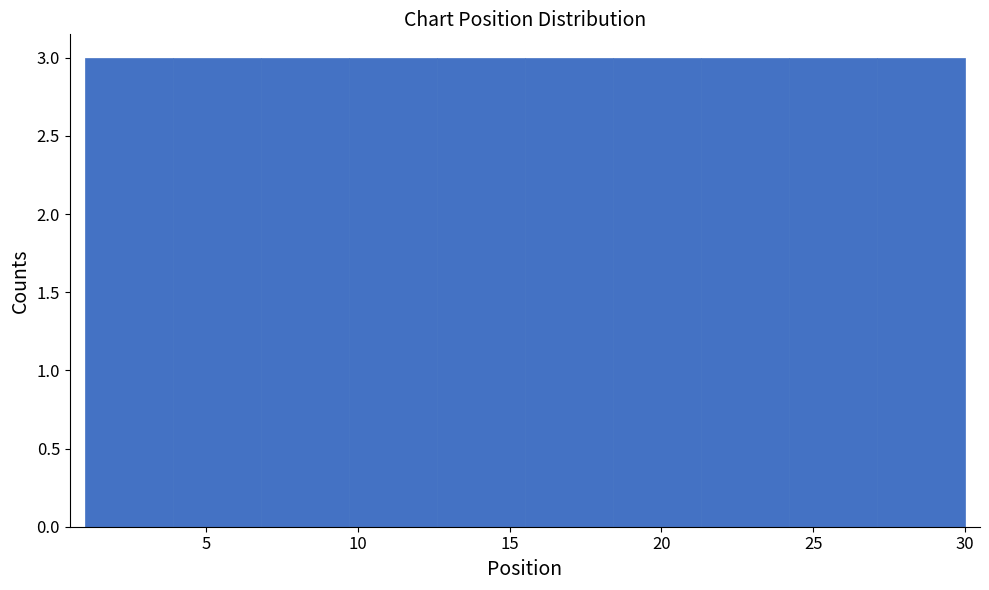

Reading left to right, list every bar in this chart as the range it spans on the x-axis followed by its height. Neither the bar edges nor the heights are printed on the chart, so give them approximately, as read against the axes.

1.0 to 3.9: 3
3.9 to 6.8: 3
6.8 to 9.7: 3
9.7 to 12.6: 3
12.6 to 15.5: 3
15.5 to 18.4: 3
18.4 to 21.3: 3
21.3 to 24.2: 3
24.2 to 27.1: 3
27.1 to 30.0: 3